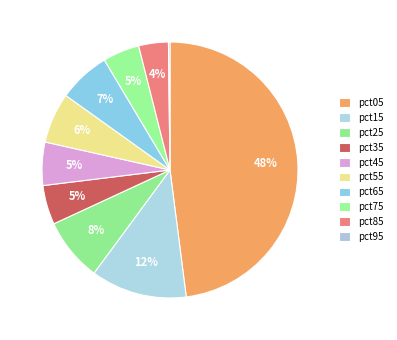

Combined, what portion of the pie is pct25 and pct35?

13.0%